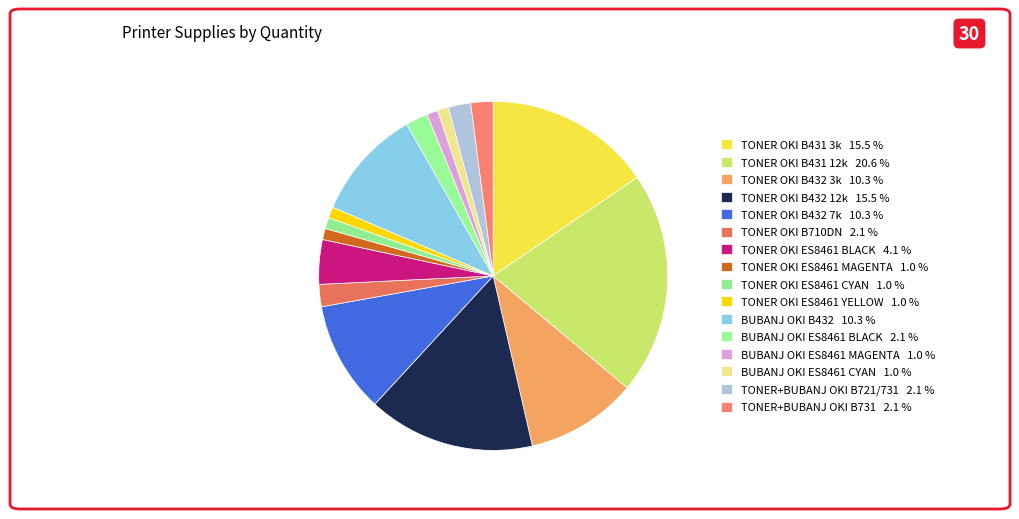

How many segments does this pie chart have?

16